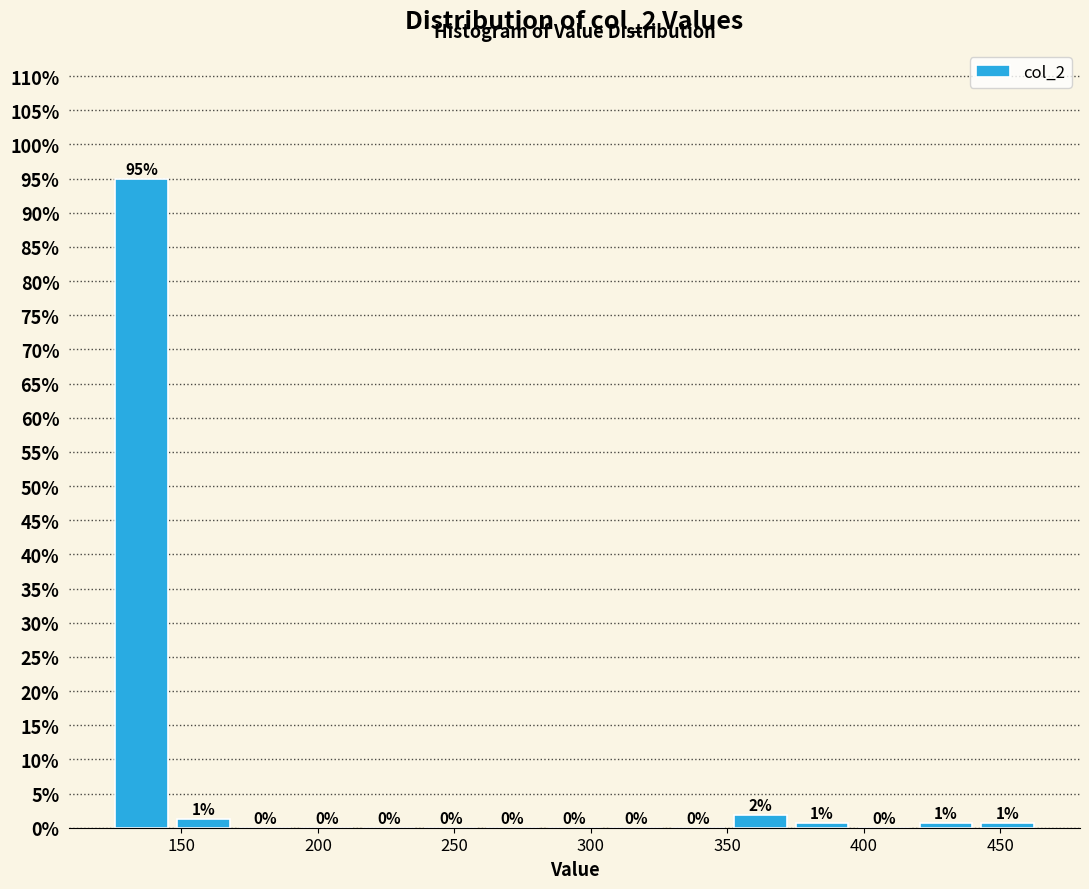

Which range on the x-axis has the tallest bar?

125 to 145